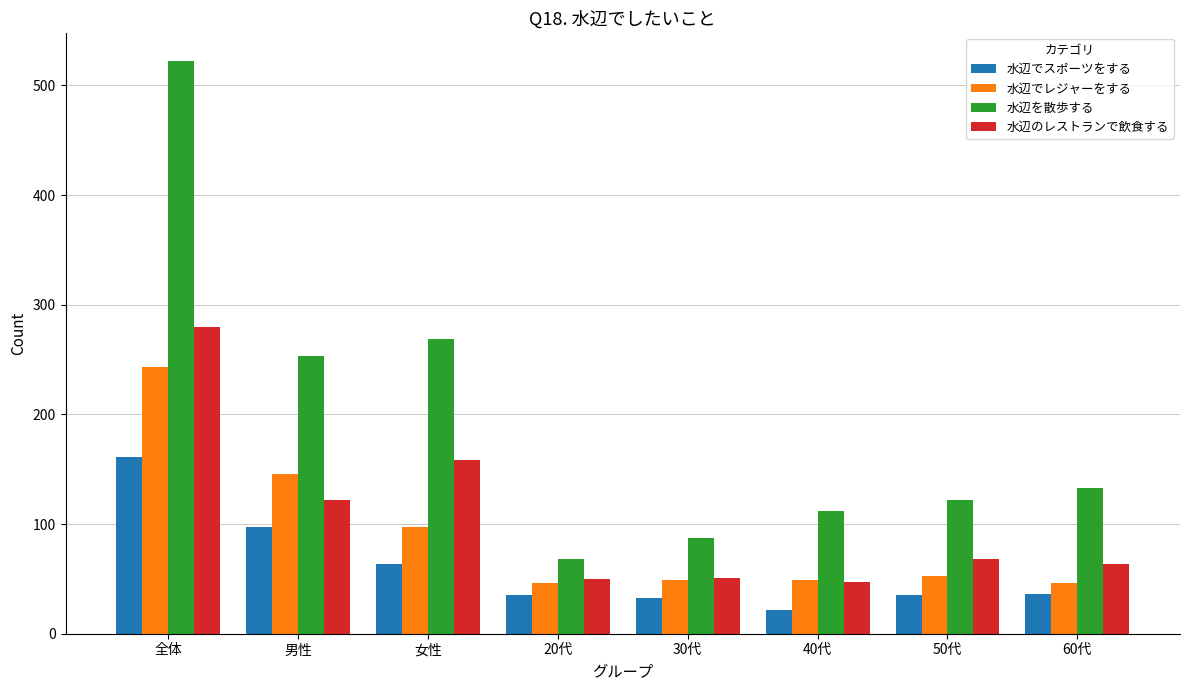

The value of 水辺のレストランで飲食する at 男性 is 32. True or false?

False